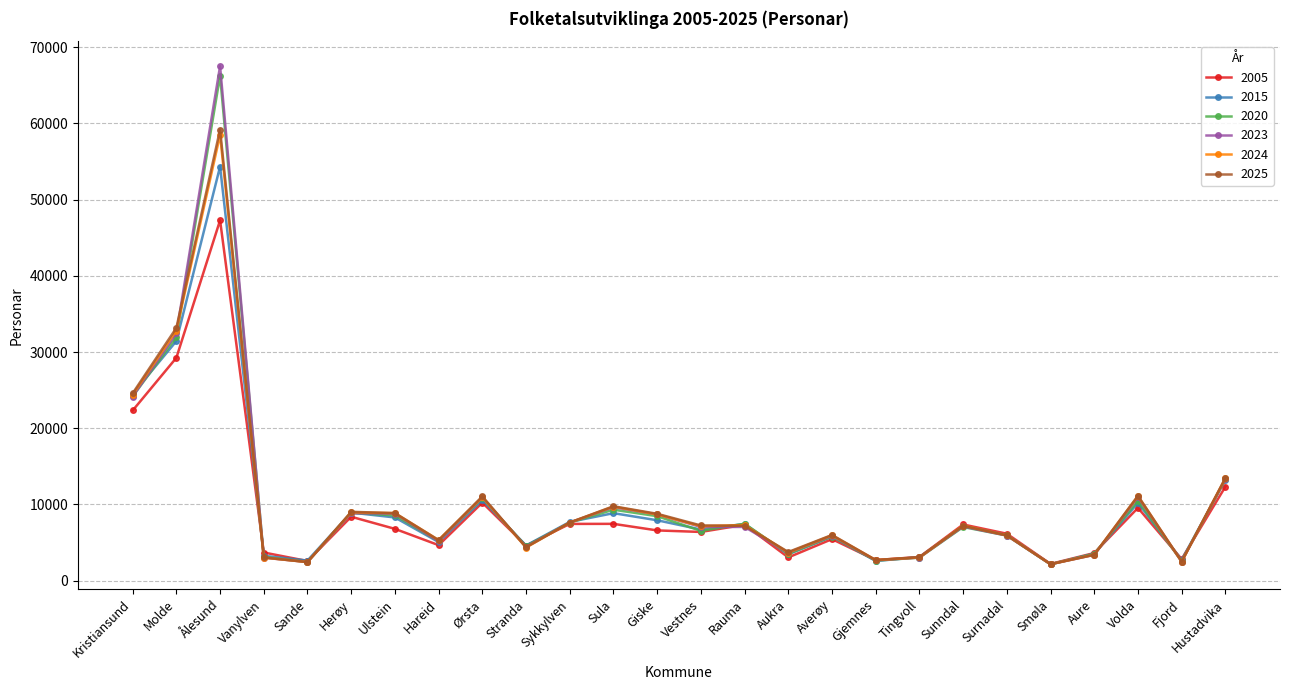

Where is the first local maximum for 2020?

Ålesund